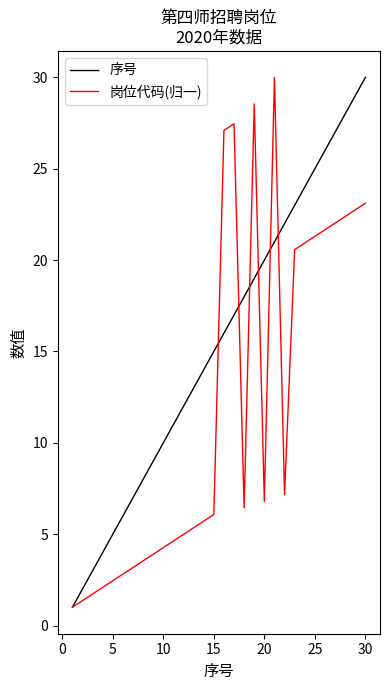

How many series are shown in this chart?

2